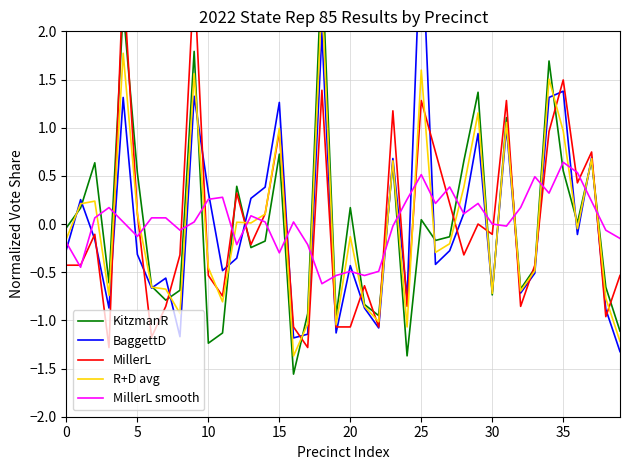

After their last crossing, which series has the higher values: MillerL or BaggettD?

MillerL